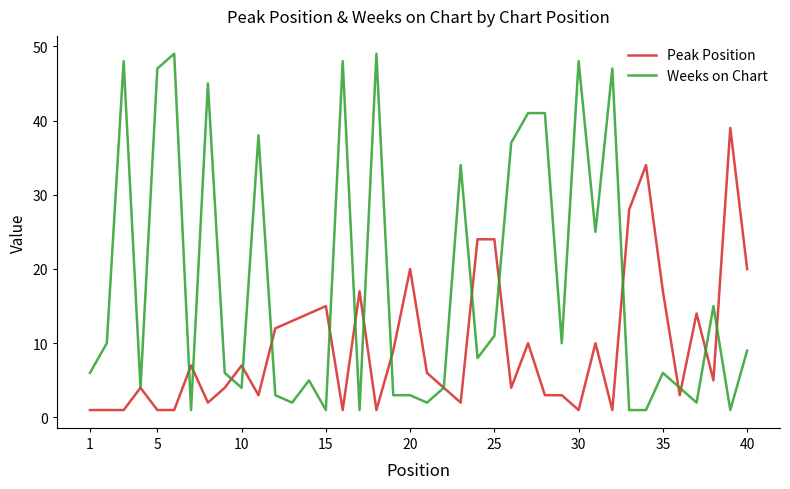

What is the sum of all Peak Position values?

386